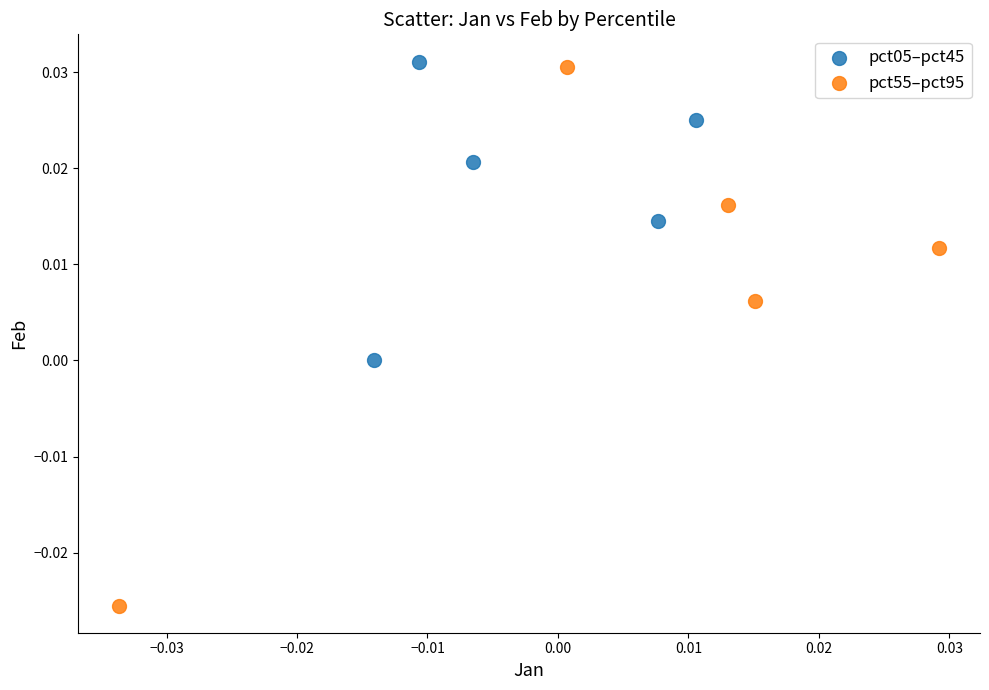

Which series contains the lowest Y value?

pct55–pct95